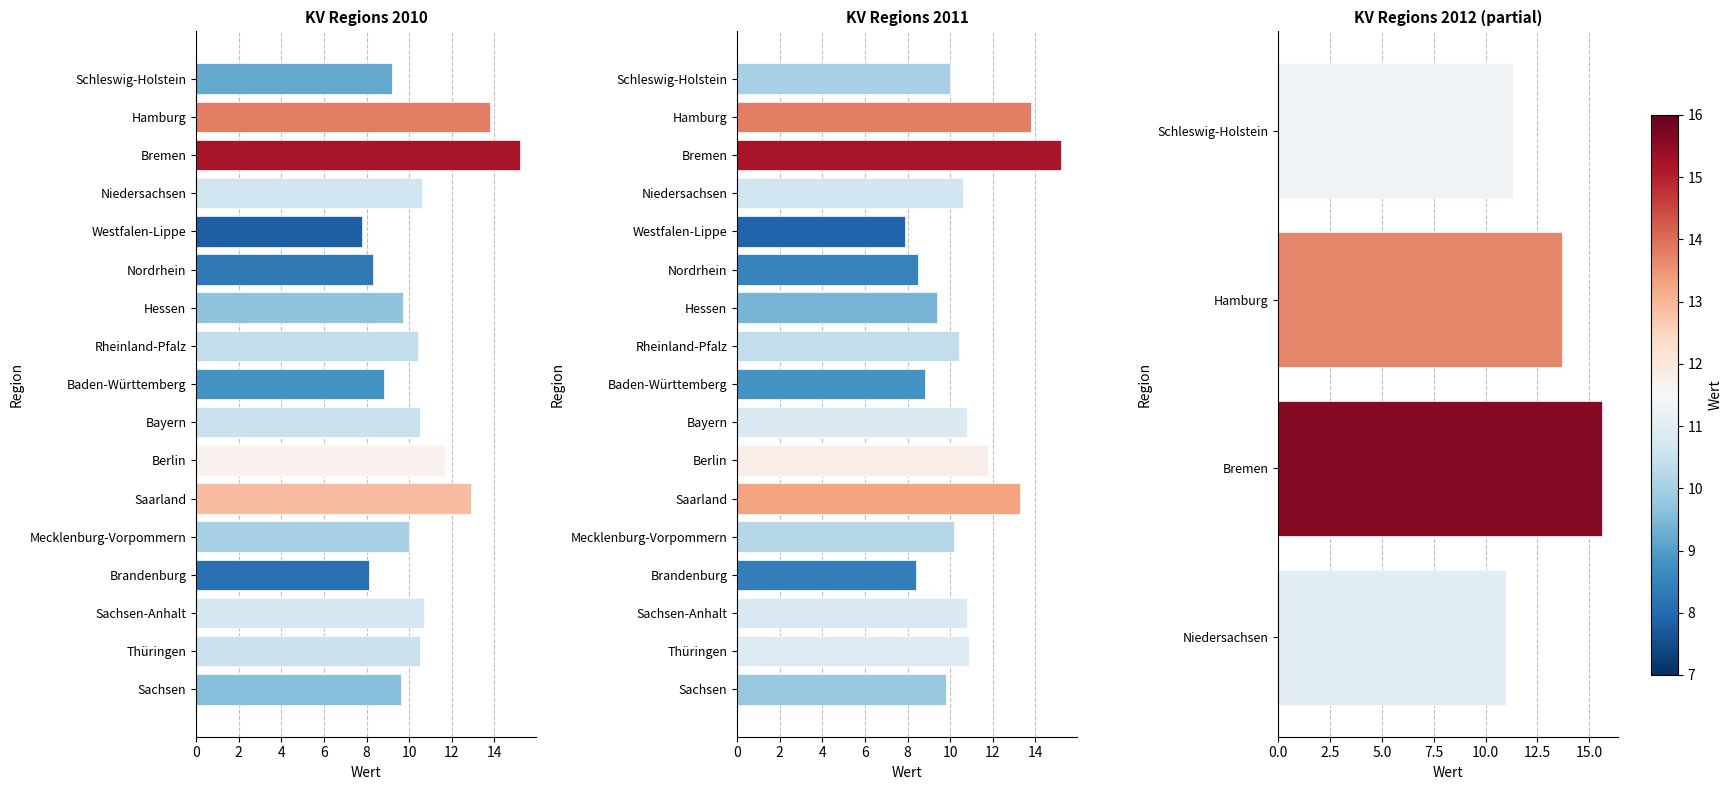

Which label corresponds to the largest value in the chart?

Bremen